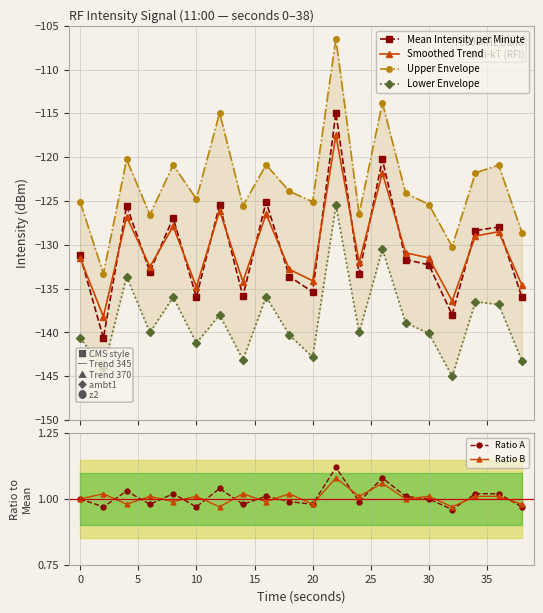

What is the lowest value of the Mean Intensity per Minute series?

-140.6